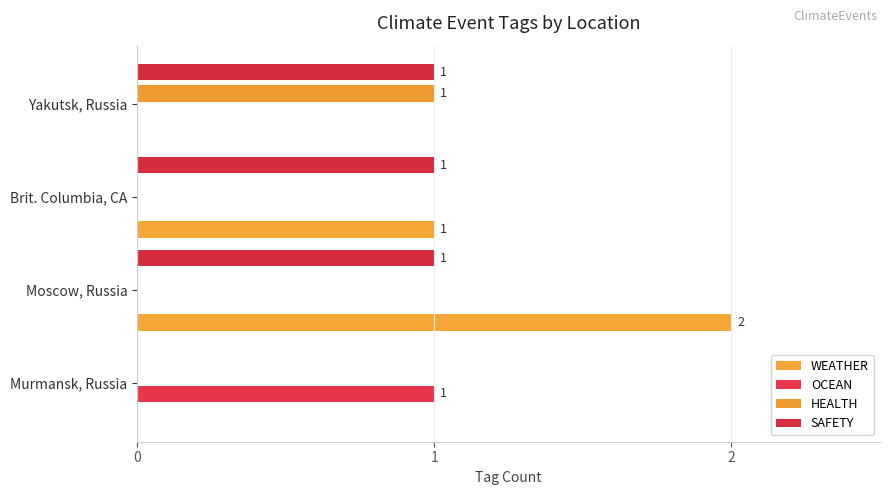

Count the number of categories in the chart.

4